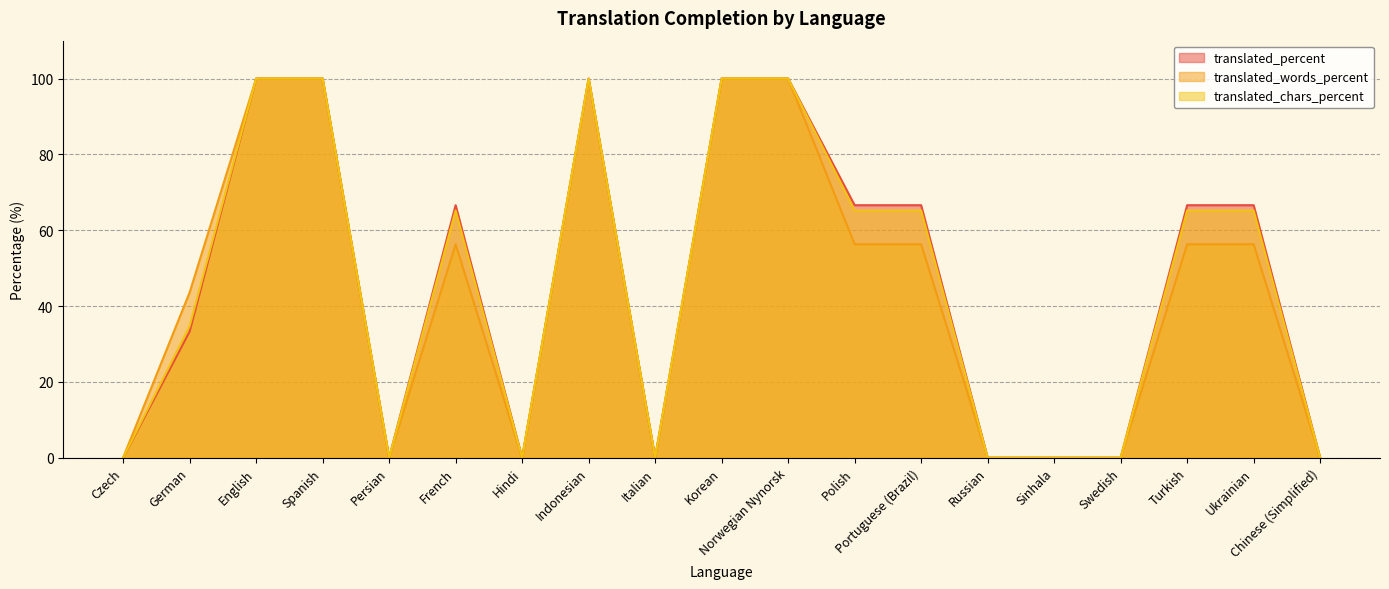

How many interior local peaks does the translated_chars_percent series have?

2